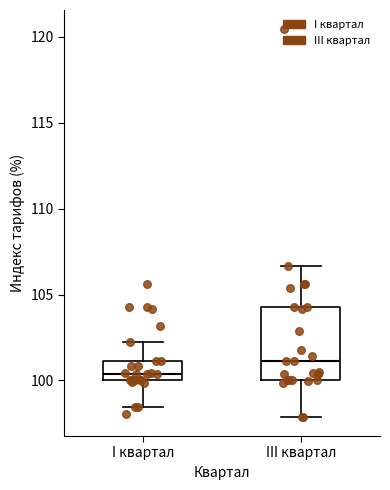

Comparing the boxes themselves (not the whiskers), which one is the tallest?

III квартал